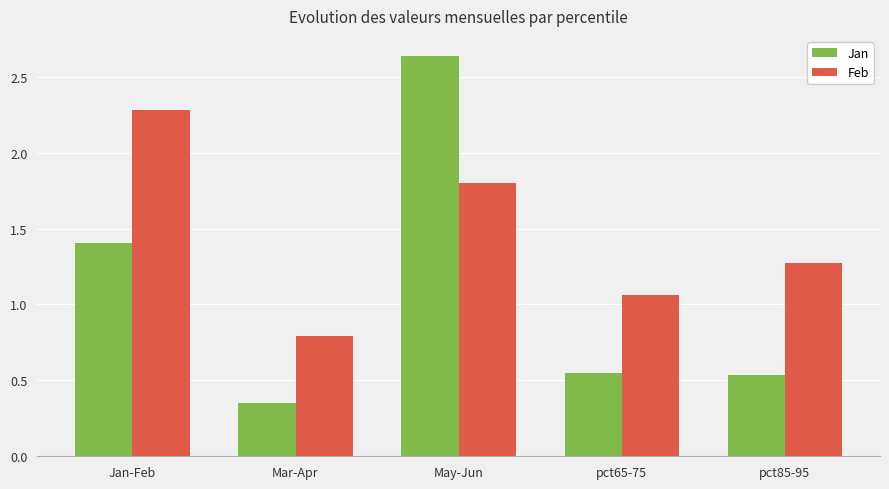

How many bars are there in total?

10